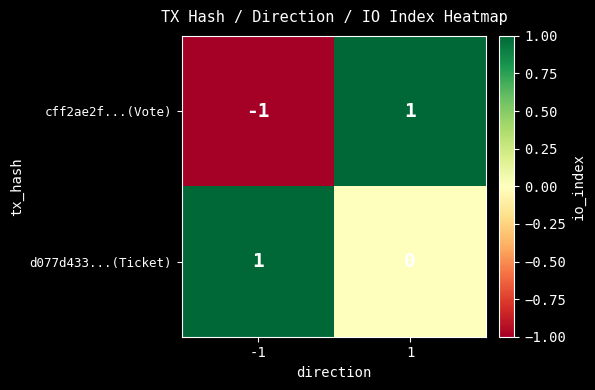

The d077d433...(Ticket) series shows 1 at 1. True or false?

False